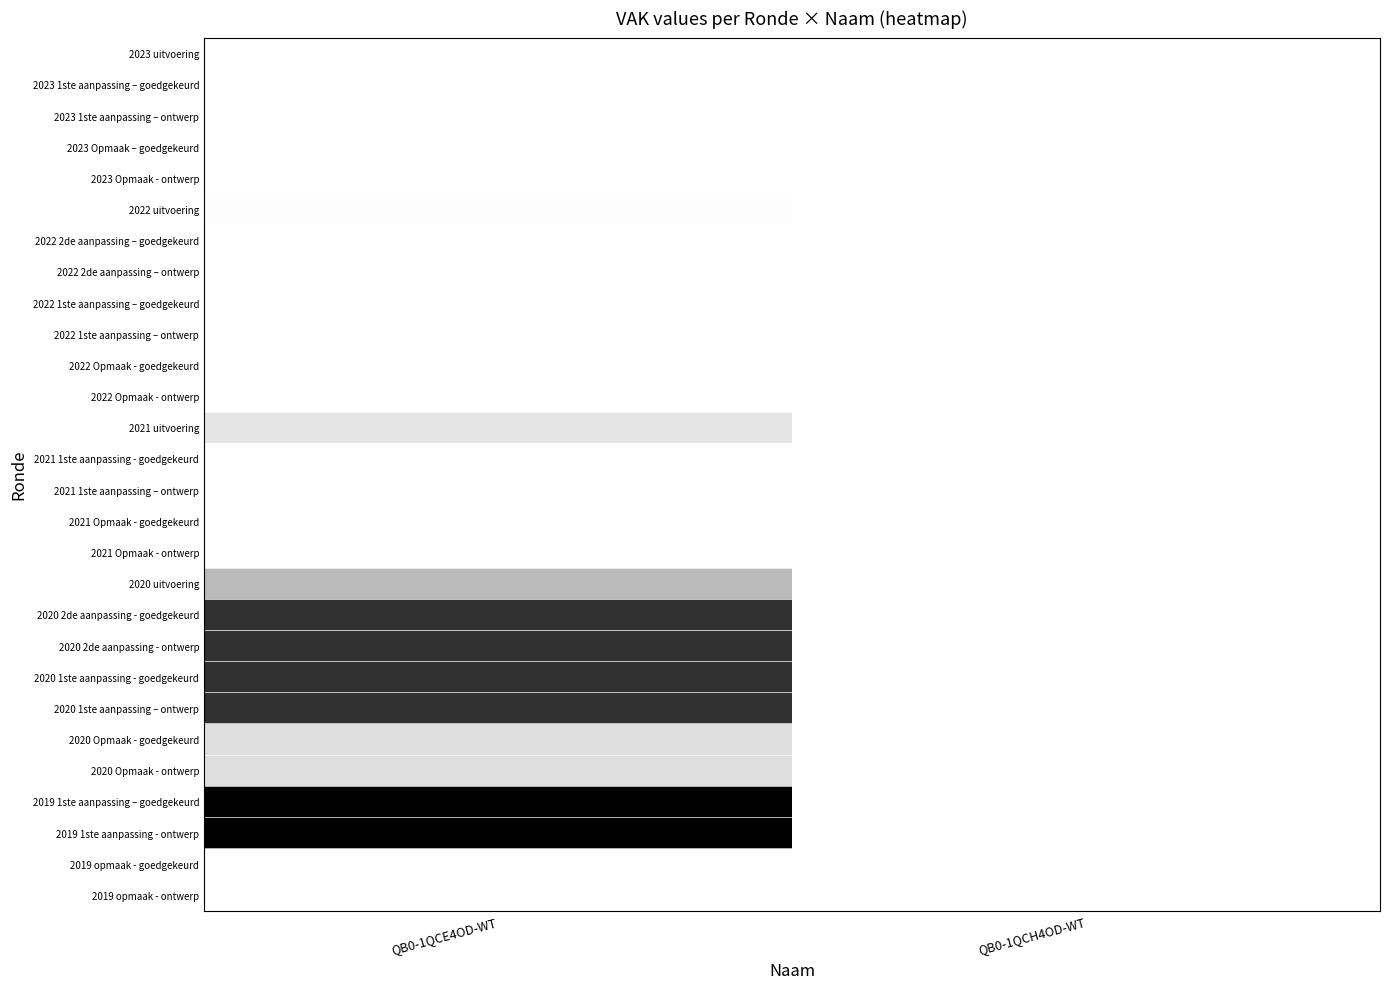

Rank the series by their maximum value, from highest to lowest.

2019 1ste aanpassing – goedgekeurd, 2019 1ste aanpassing - ontwerp, 2020 2de aanpassing - goedgekeurd, 2020 2de aanpassing - ontwerp, 2020 1ste aanpassing - goedgekeurd, 2020 1ste aanpassing – ontwerp, 2020 uitvoering, 2020 Opmaak - goedgekeurd, 2020 Opmaak - ontwerp, 2021 uitvoering, 2022 uitvoering, 2023 uitvoering, 2023 1ste aanpassing – goedgekeurd, 2023 1ste aanpassing – ontwerp, 2023 Opmaak – goedgekeurd, 2023 Opmaak - ontwerp, 2022 2de aanpassing – goedgekeurd, 2022 2de aanpassing – ontwerp, 2022 1ste aanpassing – goedgekeurd, 2022 1ste aanpassing – ontwerp, 2022 Opmaak - goedgekeurd, 2022 Opmaak - ontwerp, 2021 1ste aanpassing - goedgekeurd, 2021 1ste aanpassing – ontwerp, 2021 Opmaak - goedgekeurd, 2021 Opmaak - ontwerp, 2019 opmaak - goedgekeurd, 2019 opmaak - ontwerp